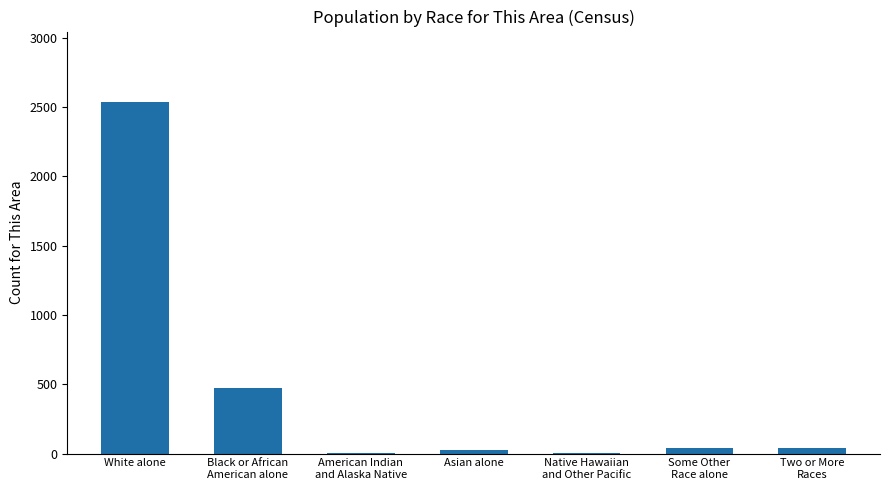

The value at White alone is 2536. True or false?

True